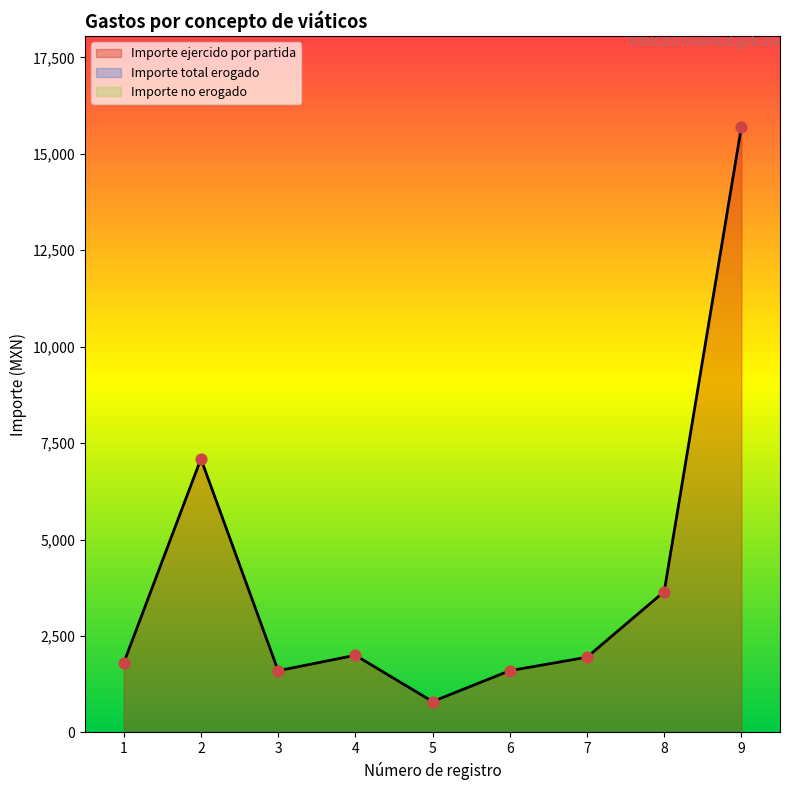

Which series has the largest total across all categories?

Importe ejercido por partida